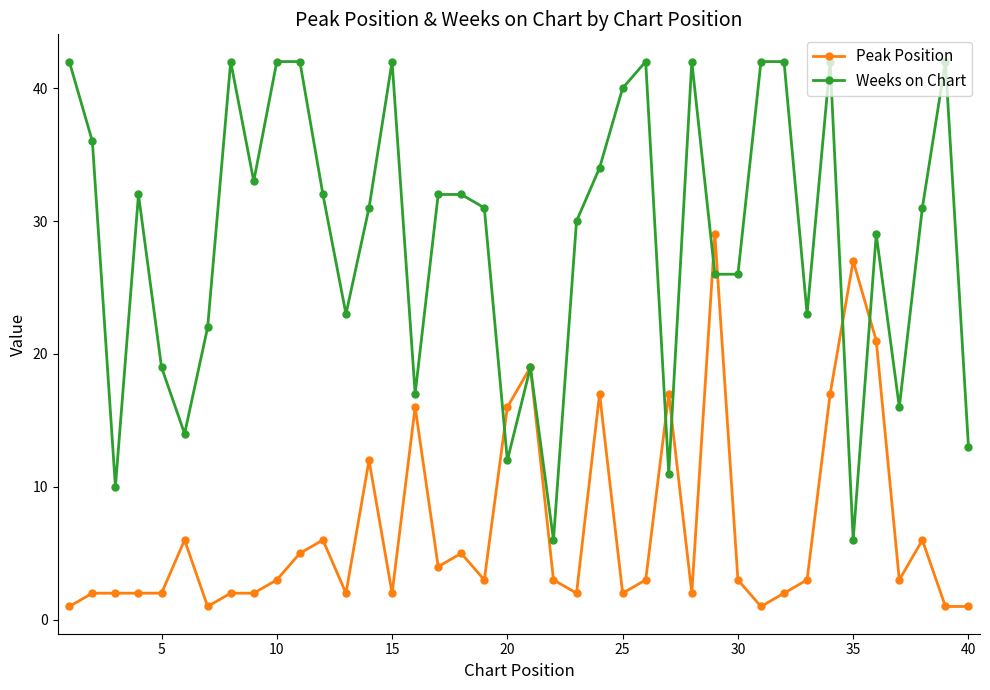

Which series has the largest total across all categories?

Weeks on Chart